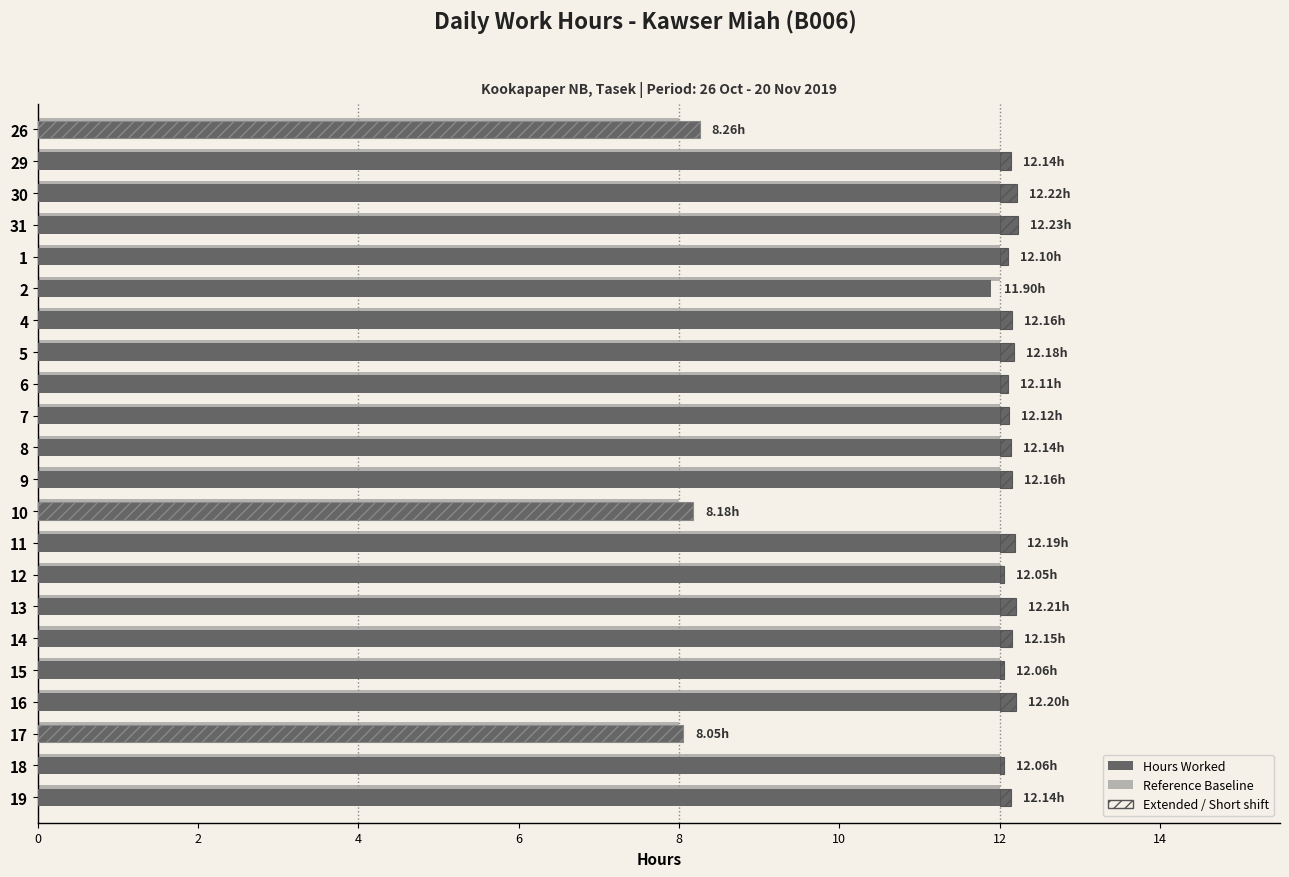

What is the value of the Hours Worked bar at the 2nd from the left?

12.1